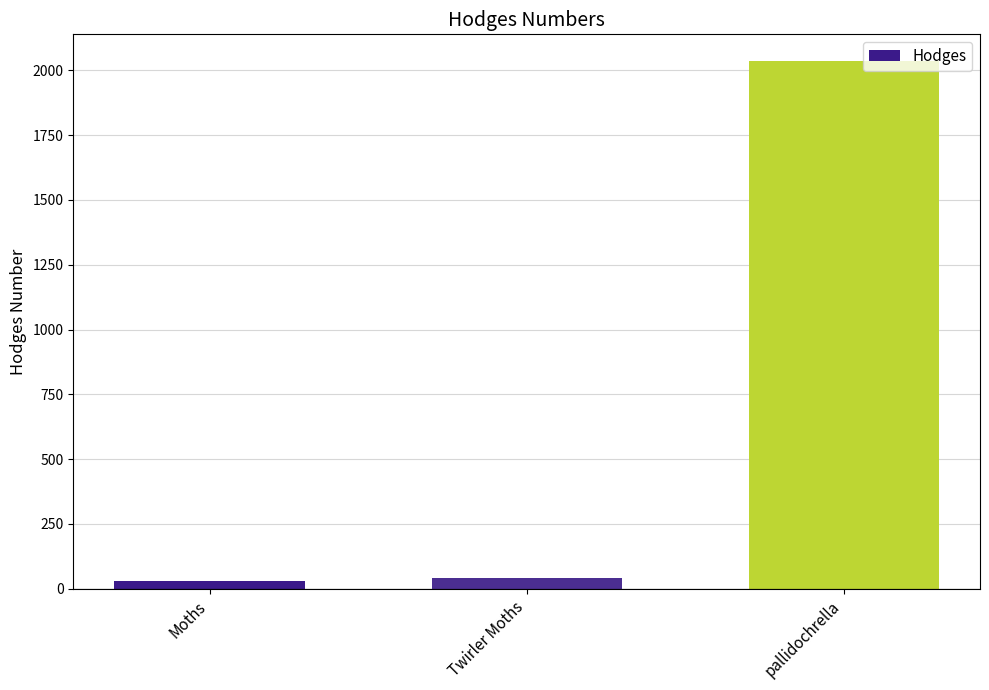

What is the change in value from Moths to Twirler Moths?

+13.1